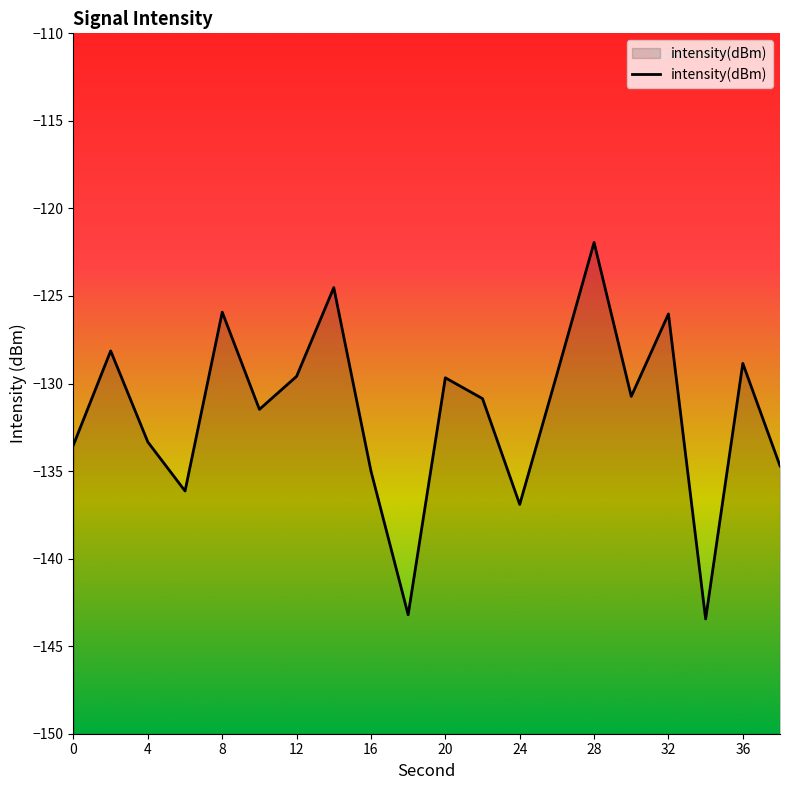

How many points are lower than both their immediate neighbors (excluding endpoints)?

6